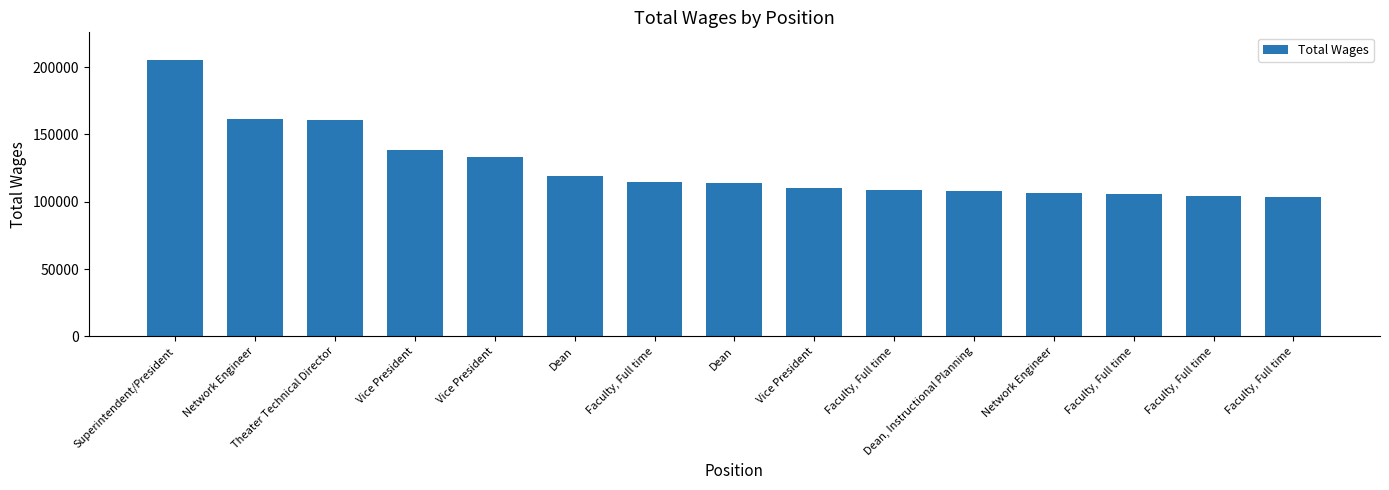

Reading left to right, what are all the values shown in this chart?

205379	161625	160902	138129	133595	119068	114565	114211	110116	108925	107638	106888	105453	104471	103237